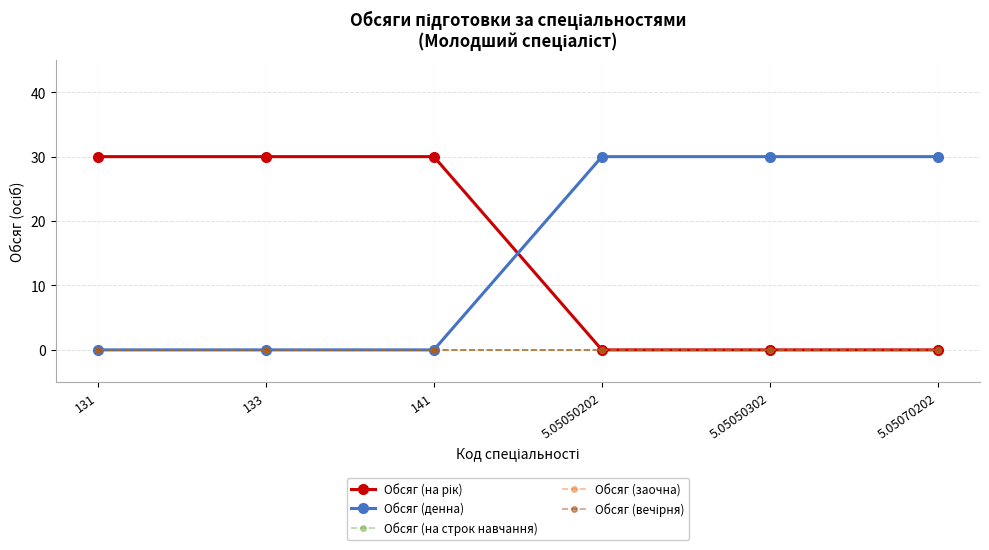

Which series has the largest total across all categories?

Обсяг (на рік)